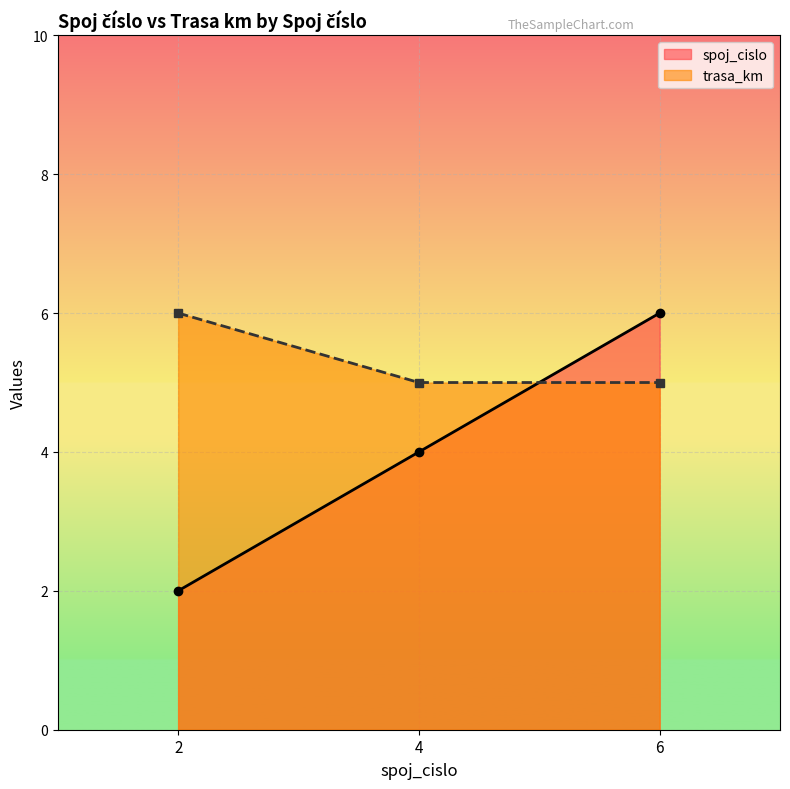

Rank the series by their maximum value, from highest to lowest.

spoj_cislo, trasa_km